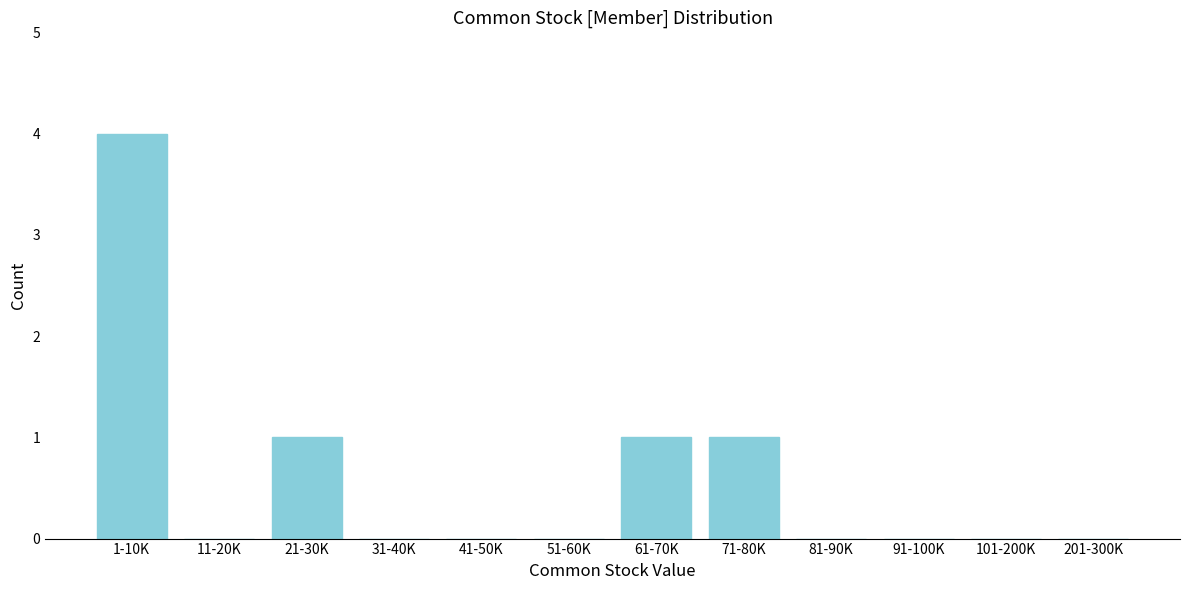

Reading left to right, what are all the values shown in this chart?

1-10K=4	11-20K=0	21-30K=1	31-40K=0	41-50K=0	51-60K=0	61-70K=1	71-80K=1	81-90K=0	91-100K=0	101-200K=0	201-300K=0